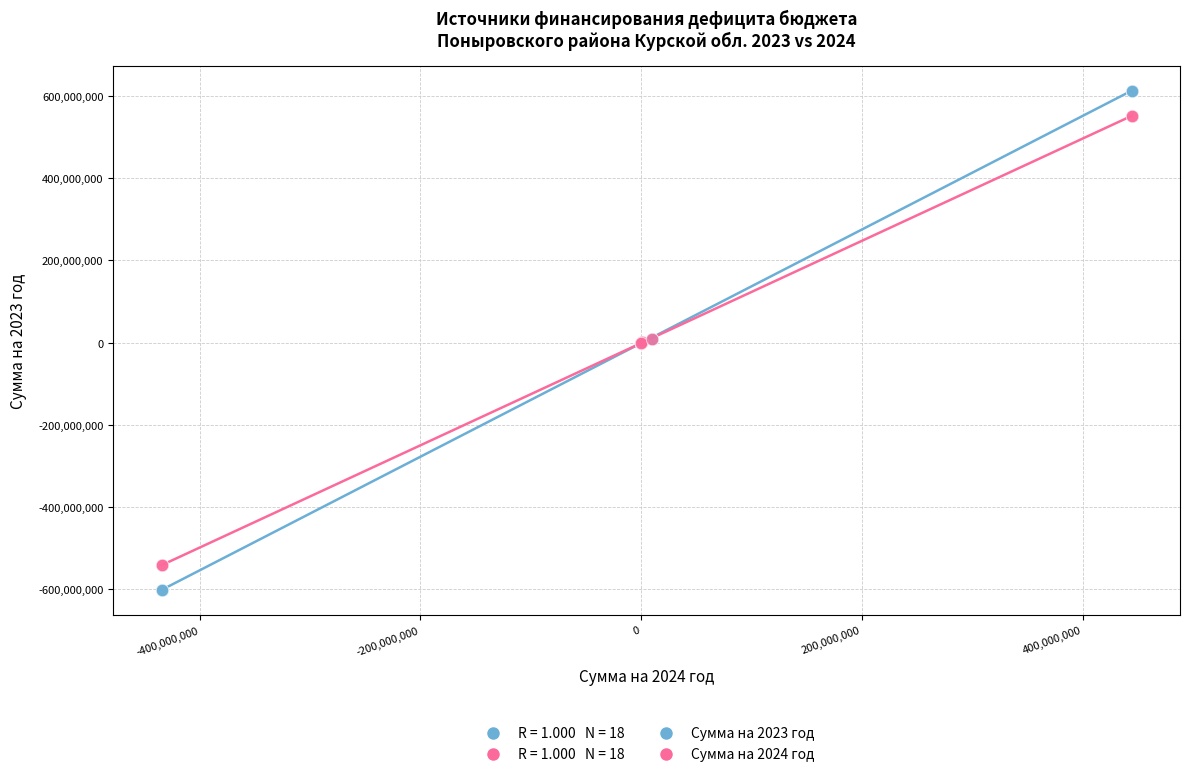

Which series has the largest Y range (max minus min)?

Сумма на 2023 год